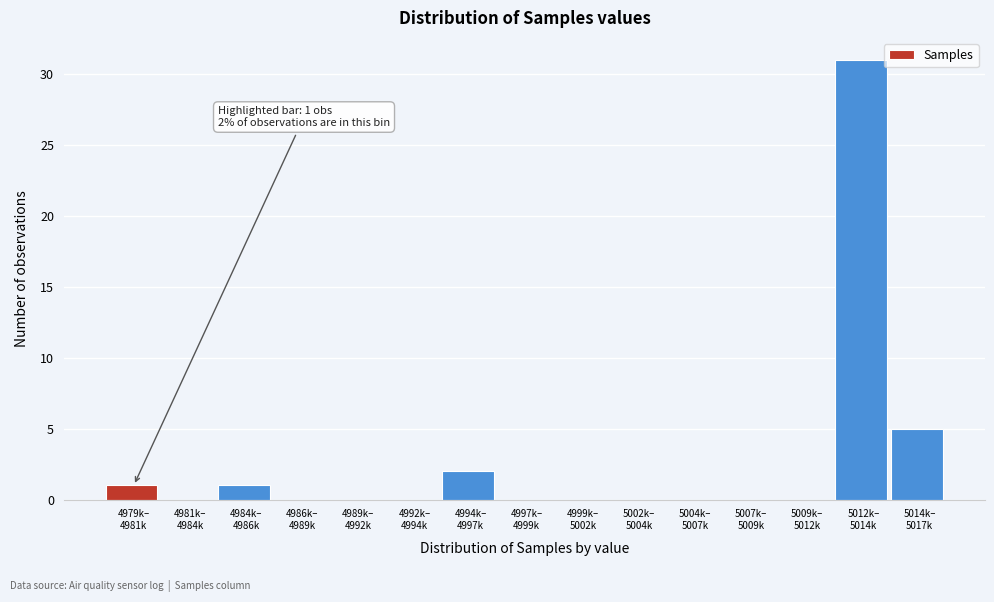

What is the sum of all values?

40